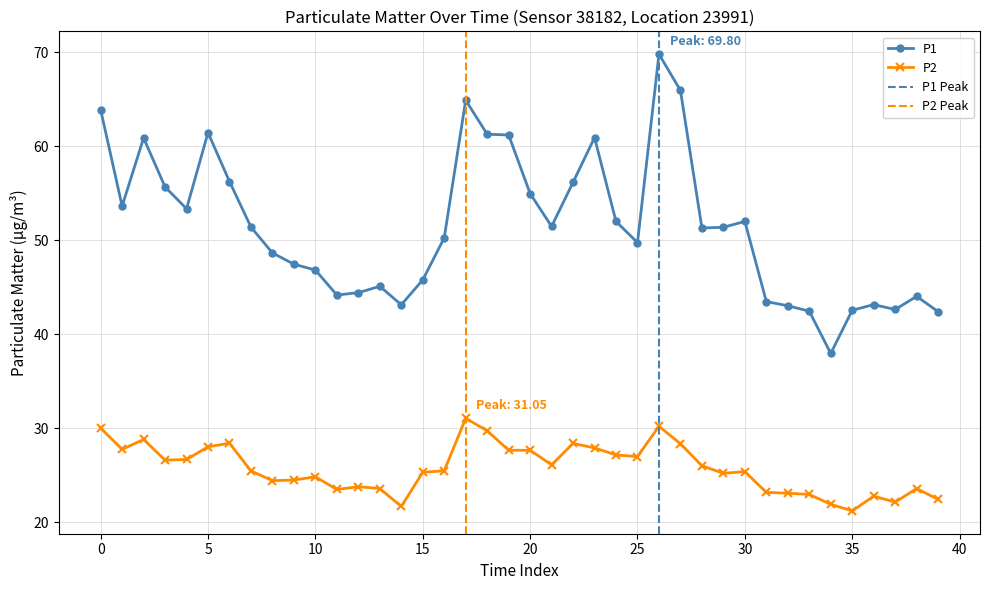

Which series has the largest range (max minus min)?

P1